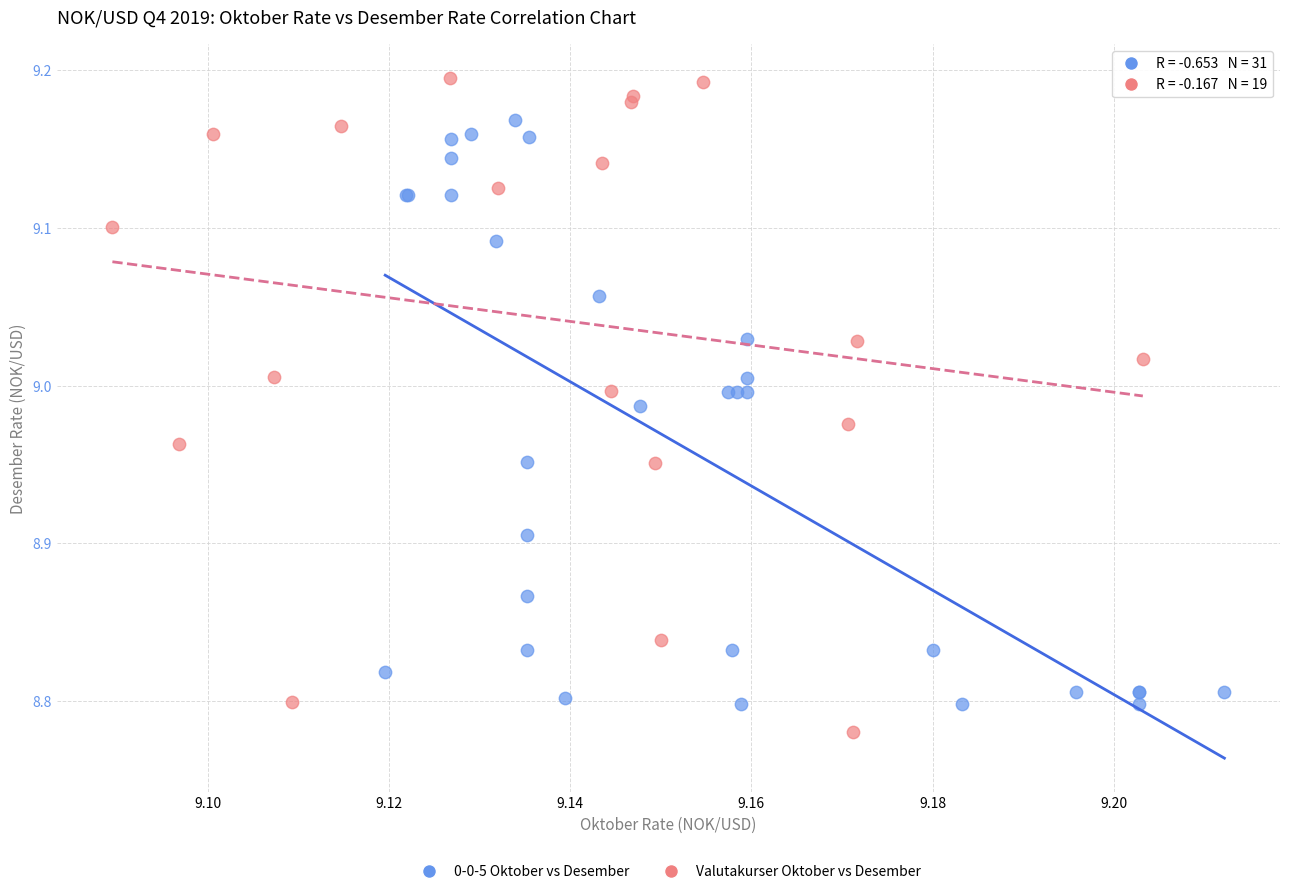

Which series contains the highest Y value?

Valutakurser Oktober vs Desember